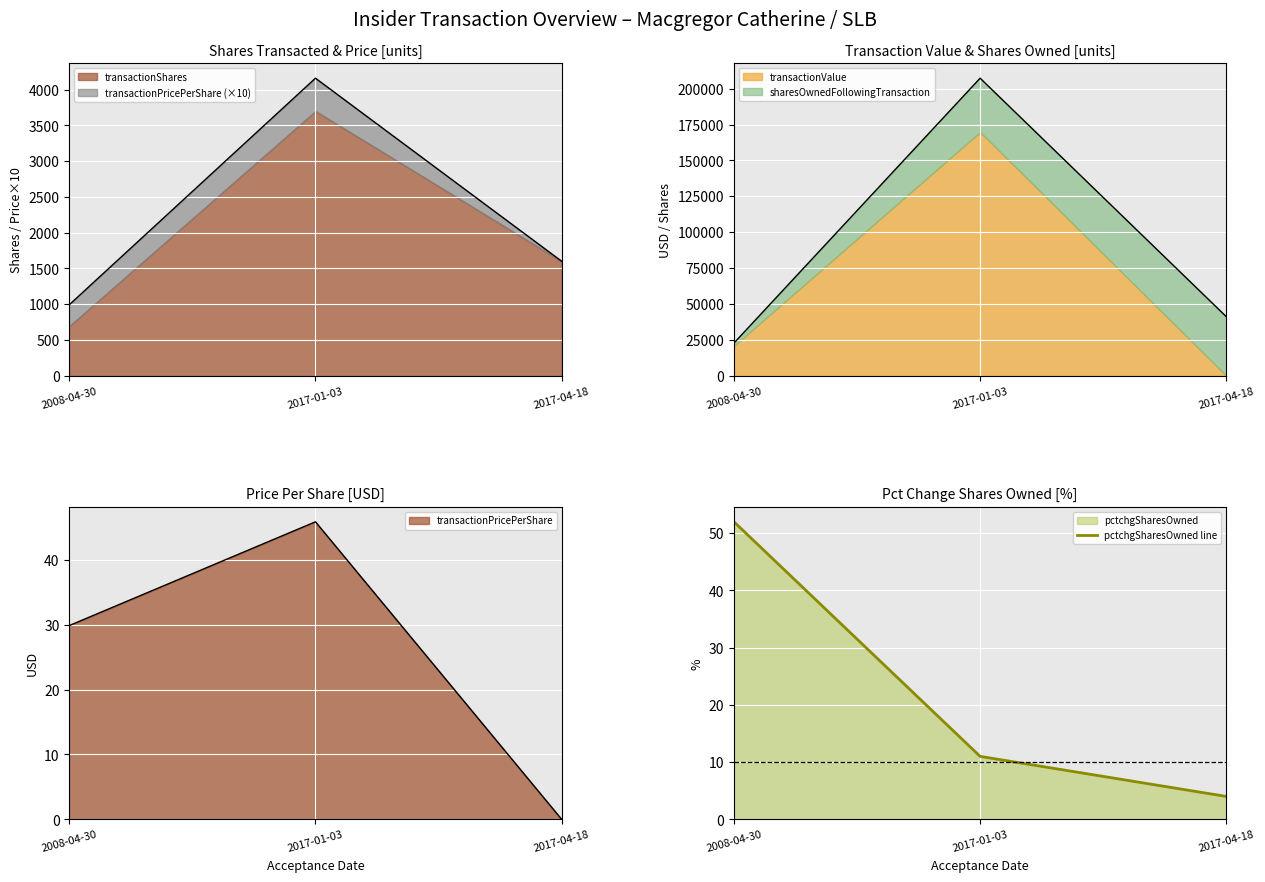

The pctchgSharesOwned line series shows 52 at 2008-04-30. True or false?

True